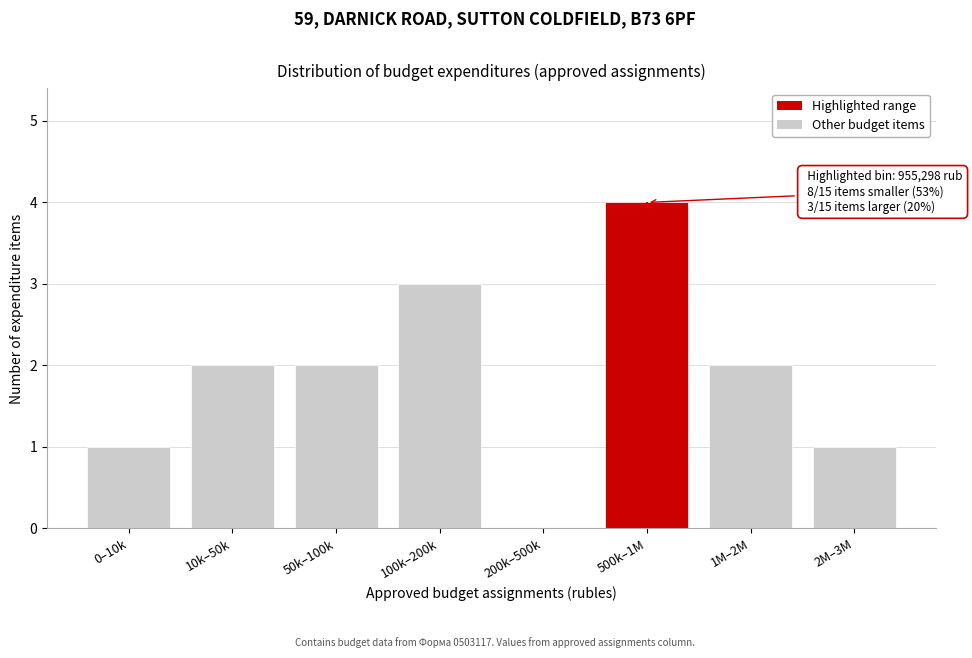

Reading left to right, what are all the values shown in this chart?

0–10k=1	10k–50k=2	50k–100k=2	100k–200k=3	200k–500k=0	500k–1M=4	1M–2M=2	2M–3M=1